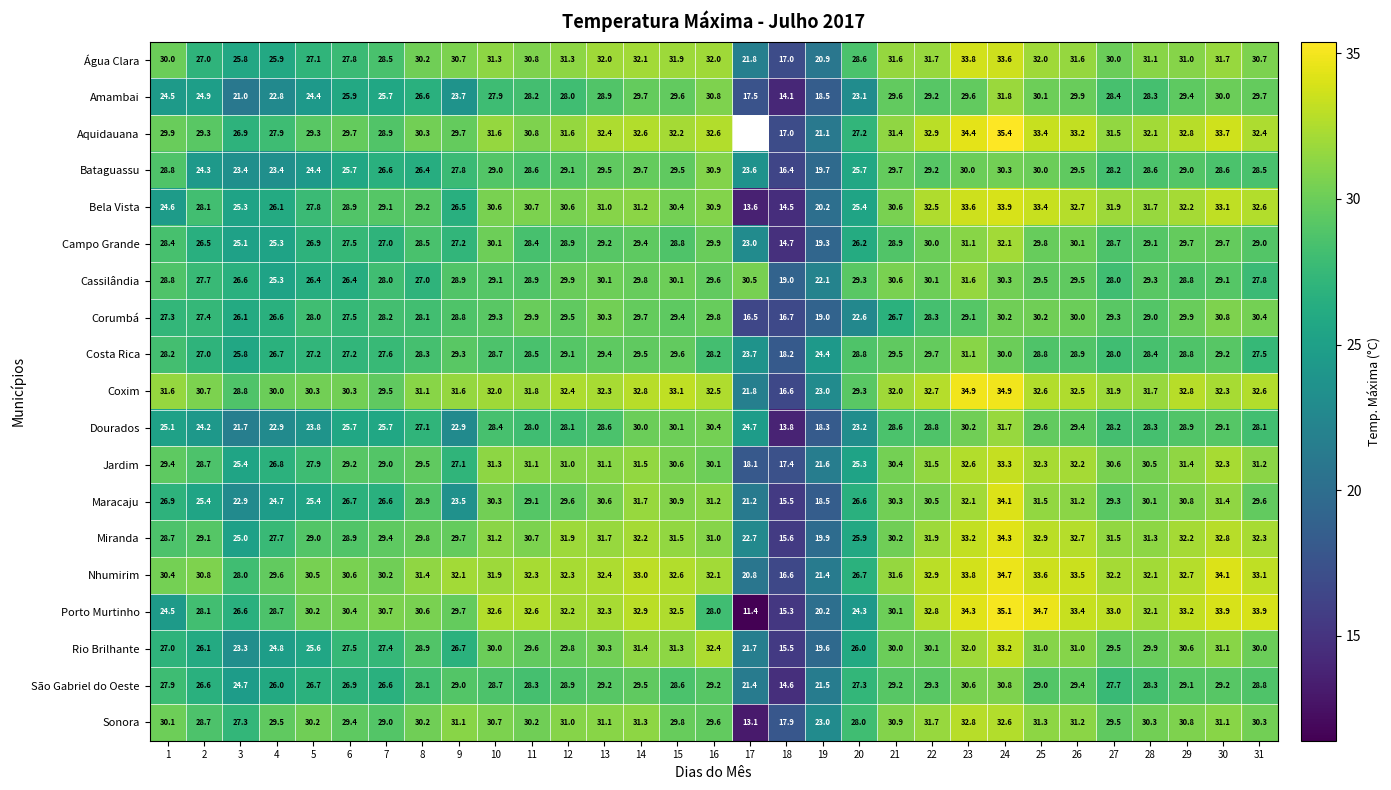

What is the approximate value of Sonora at 19?

23.0